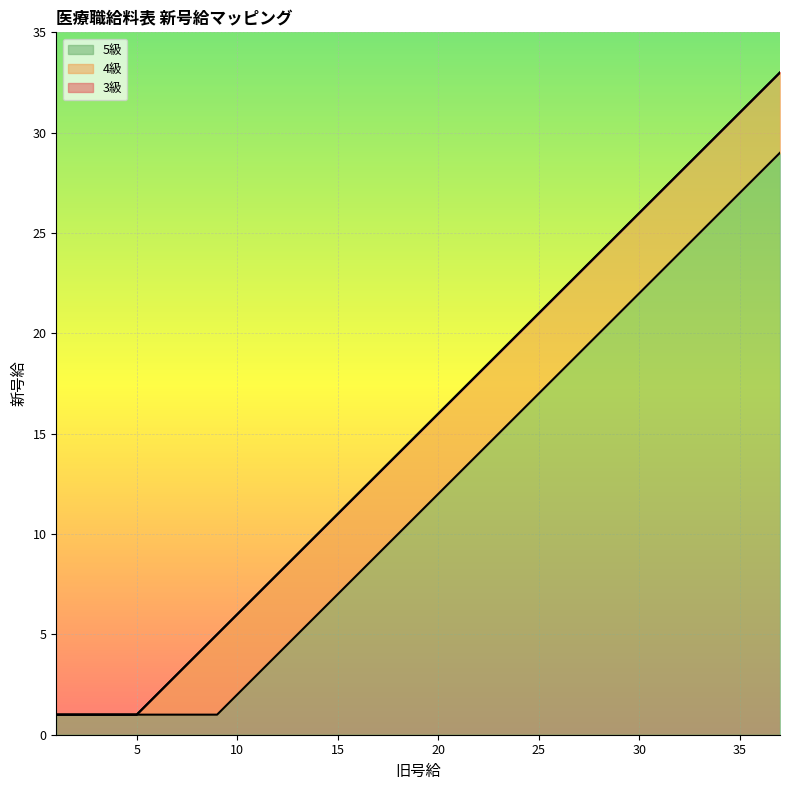

Reading left to right, list all the values displayed in this chart.

3級: 1	1	1	1	1	2	3	4	5	6	7	8	9	10	11	12	13	14	15	16	17	18	19	20	21	22	23	24	25	26	27	28	29	30	31	32	33
4級: 1	1	1	1	1	2	3	4	5	6	7	8	9	10	11	12	13	14	15	16	17	18	19	20	21	22	23	24	25	26	27	28	29	30	31	32	33
5級: 1	1	1	1	1	1	1	1	1	2	3	4	5	6	7	8	9	10	11	12	13	14	15	16	17	18	19	20	21	22	23	24	25	26	27	28	29